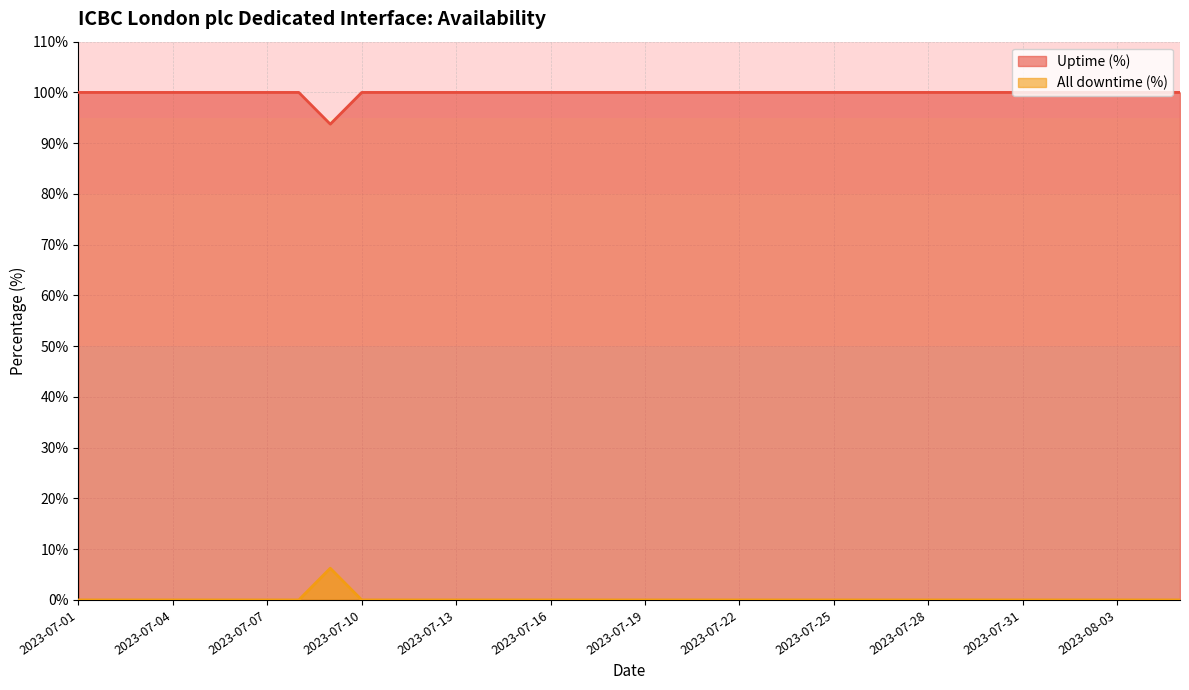

True or false: Uptime (%) and All downtime (%) cross at least once.

False